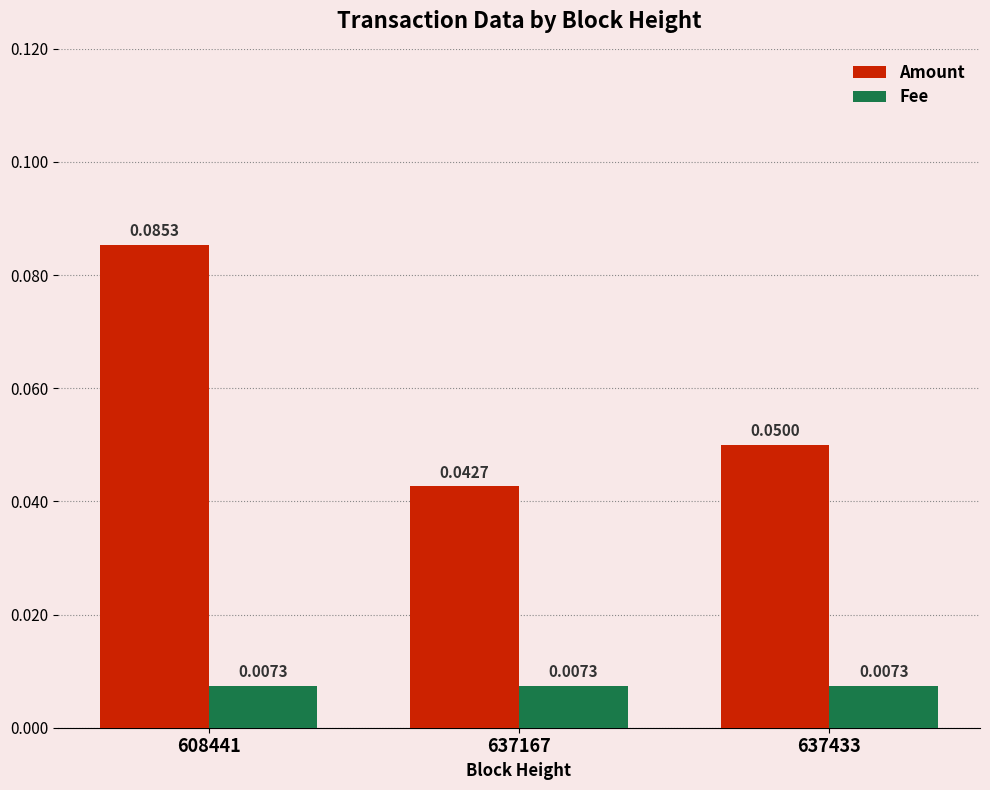

How many series are shown in this chart?

2